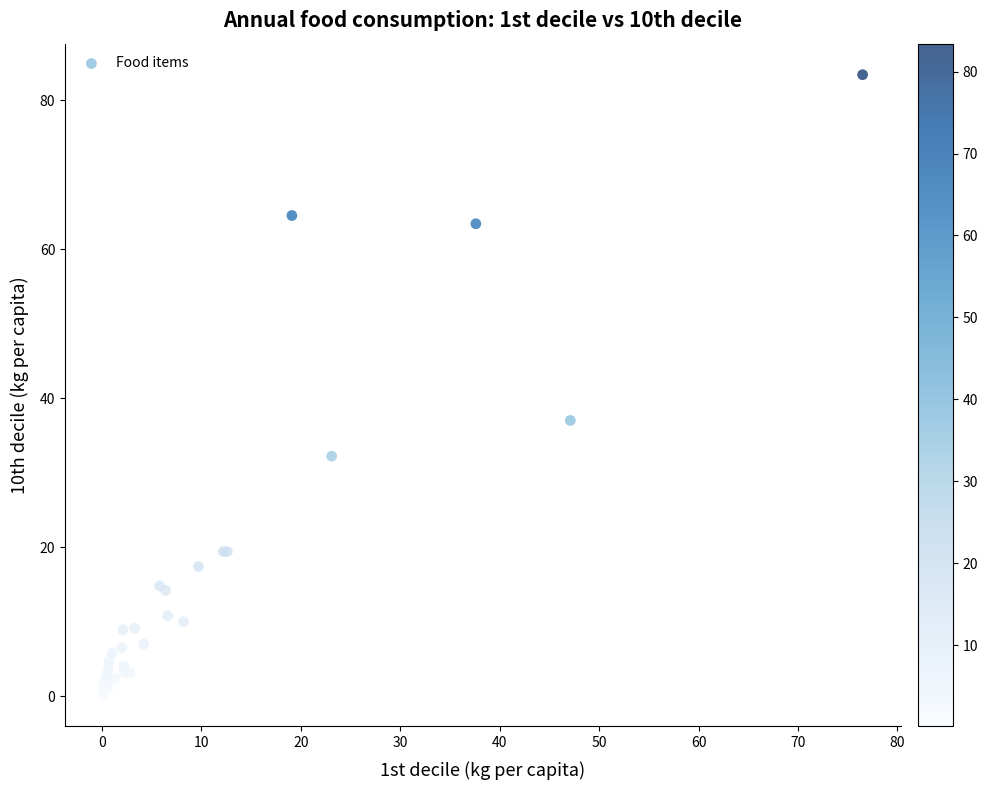

What Y value in the scatter plot is closest to 41?

37.0